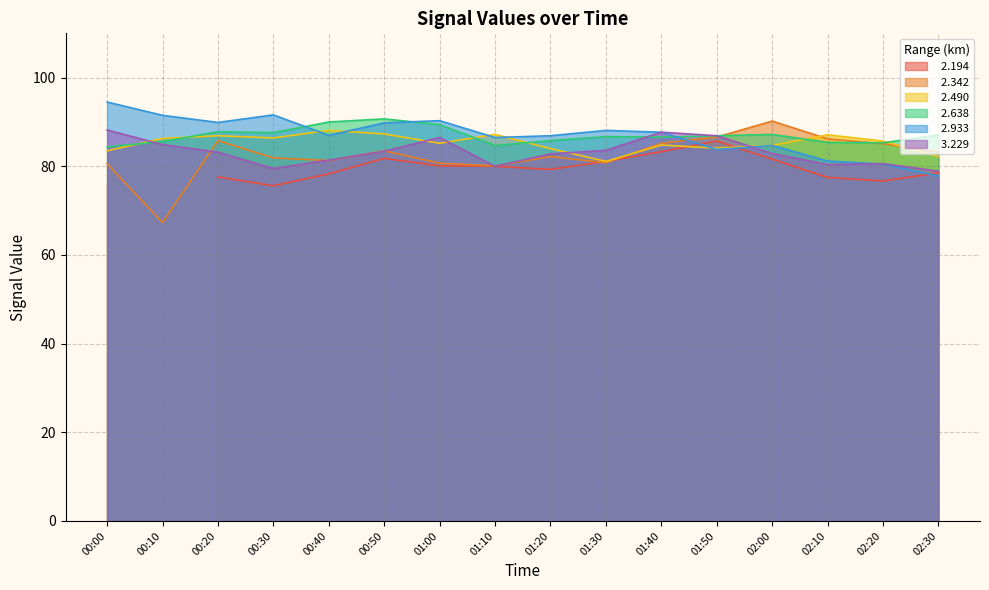

Read the   2.490 value at 01:50.

84.1